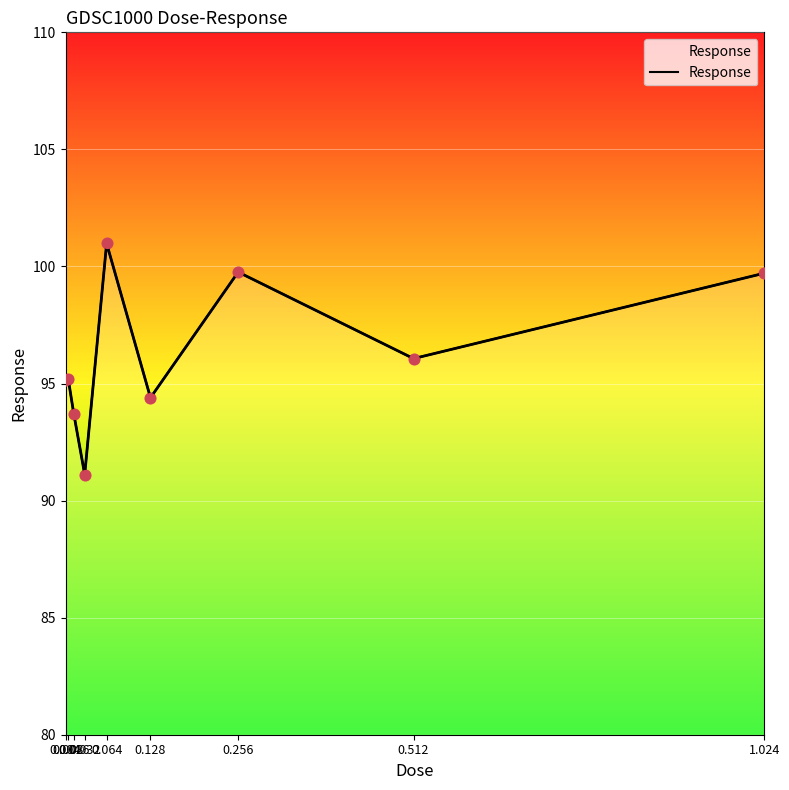

What is the change in value from 0.032 to 0.512?

+5.0